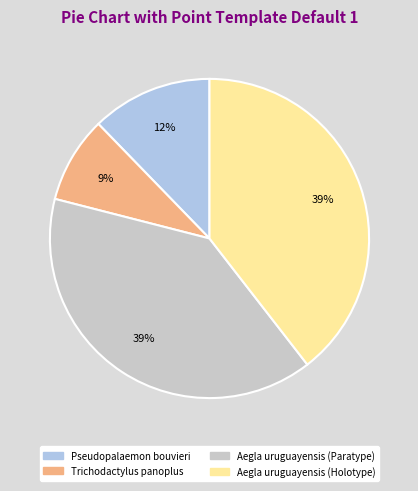

How many slices are in this pie chart?

4